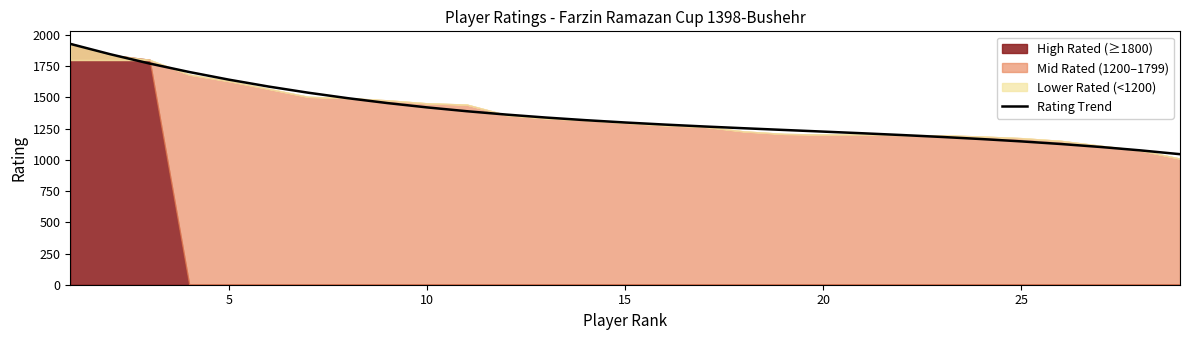

Count the number of values greater than 1299.

15